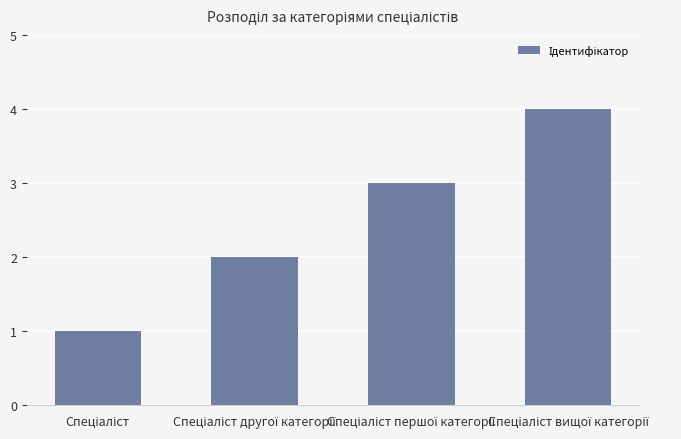

What is the difference between the maximum and minimum values?

3